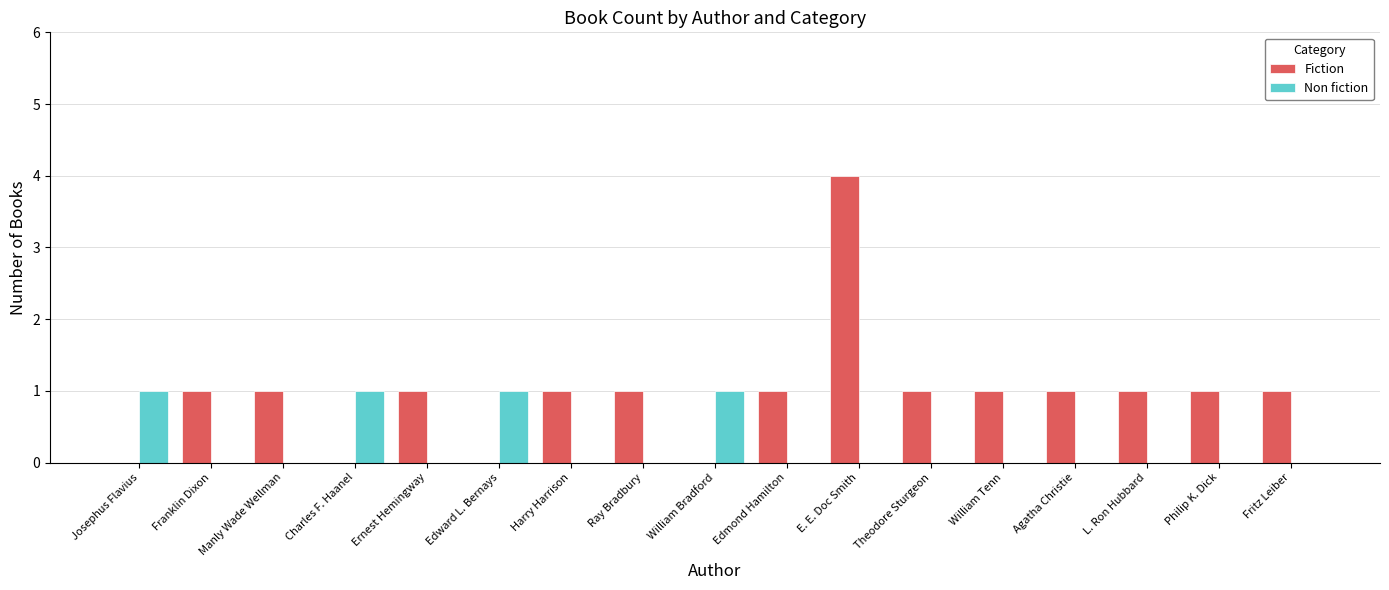

Reading left to right, extract all data points from this chart.

Fiction: Josephus Flavius=0	Franklin Dixon=1	Manly Wade Wellman=1	Charles F. Haanel=0	Ernest Hemingway=1	Edward L. Bernays=0	Harry Harrison=1	Ray Bradbury=1	William Bradford=0	Edmond Hamilton=1	E. E. Doc Smith=4	Theodore Sturgeon=1	William Tenn=1	Agatha Christie=1	L. Ron Hubbard=1	Philip K. Dick=1	Fritz Leiber=1
Non fiction: Josephus Flavius=1	Franklin Dixon=0	Manly Wade Wellman=0	Charles F. Haanel=1	Ernest Hemingway=0	Edward L. Bernays=1	Harry Harrison=0	Ray Bradbury=0	William Bradford=1	Edmond Hamilton=0	E. E. Doc Smith=0	Theodore Sturgeon=0	William Tenn=0	Agatha Christie=0	L. Ron Hubbard=0	Philip K. Dick=0	Fritz Leiber=0